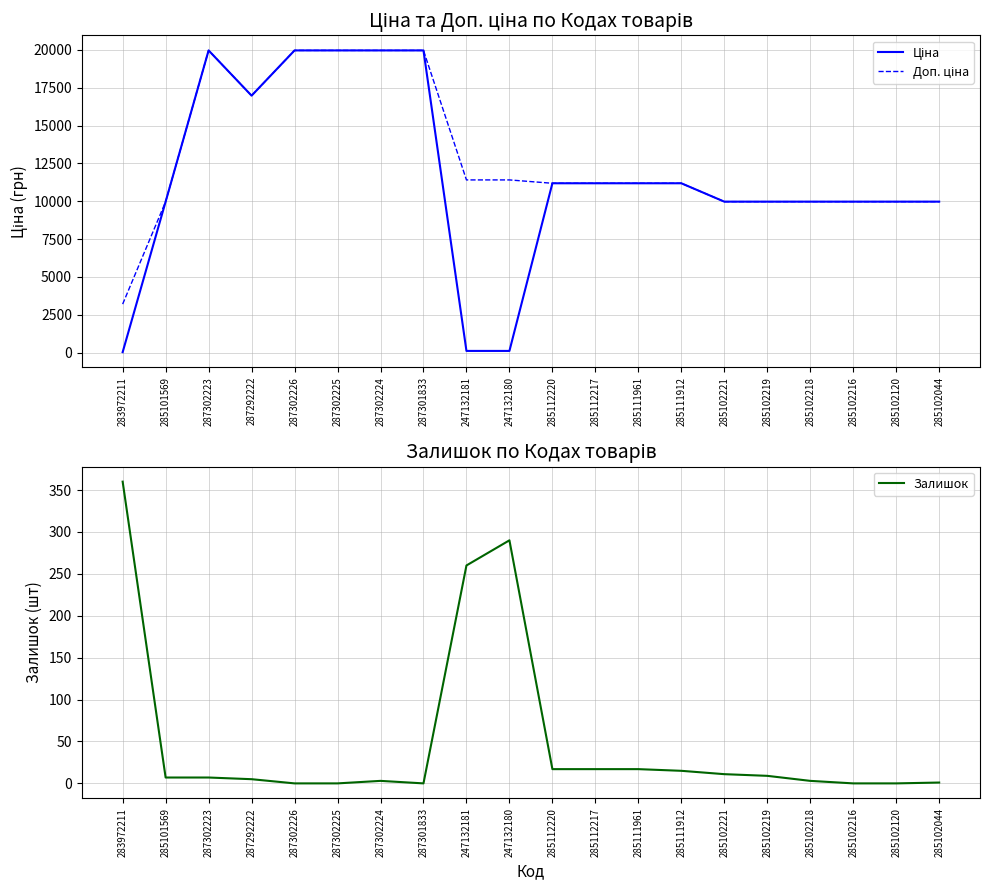

The value of Залишок at 287292222 is 5.0. True or false?

True